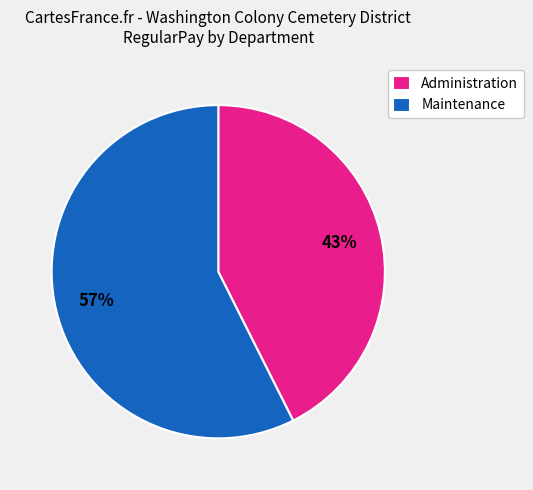

How many slices are in this pie chart?

2